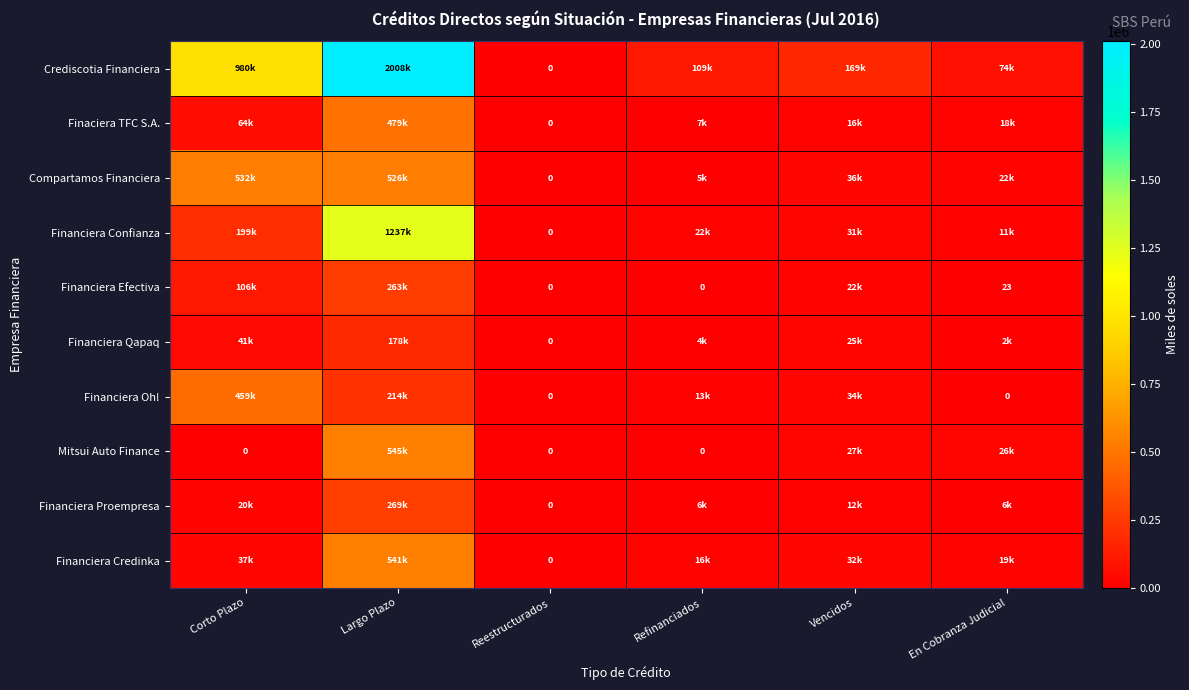

At which label is Financiera Credinka closest to 270746?

Corto Plazo